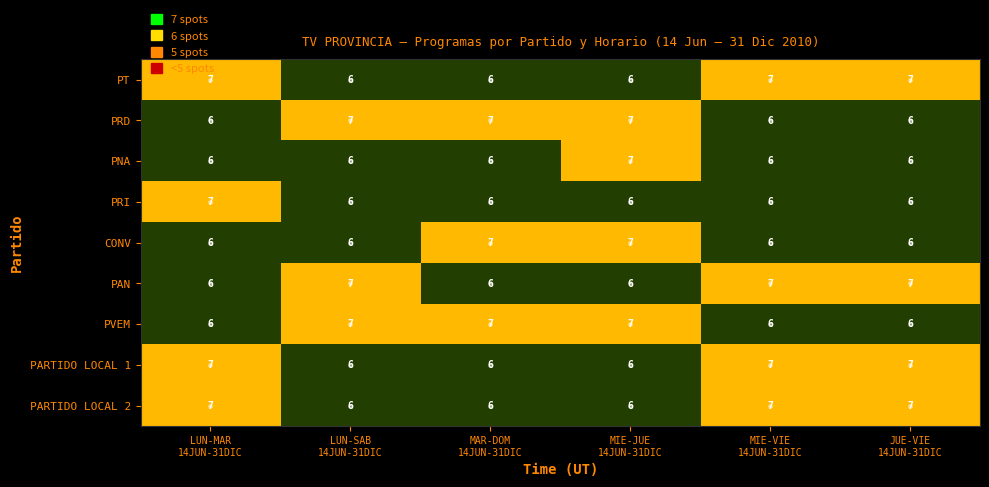

At how many categories does at least one series exceed 6?

6